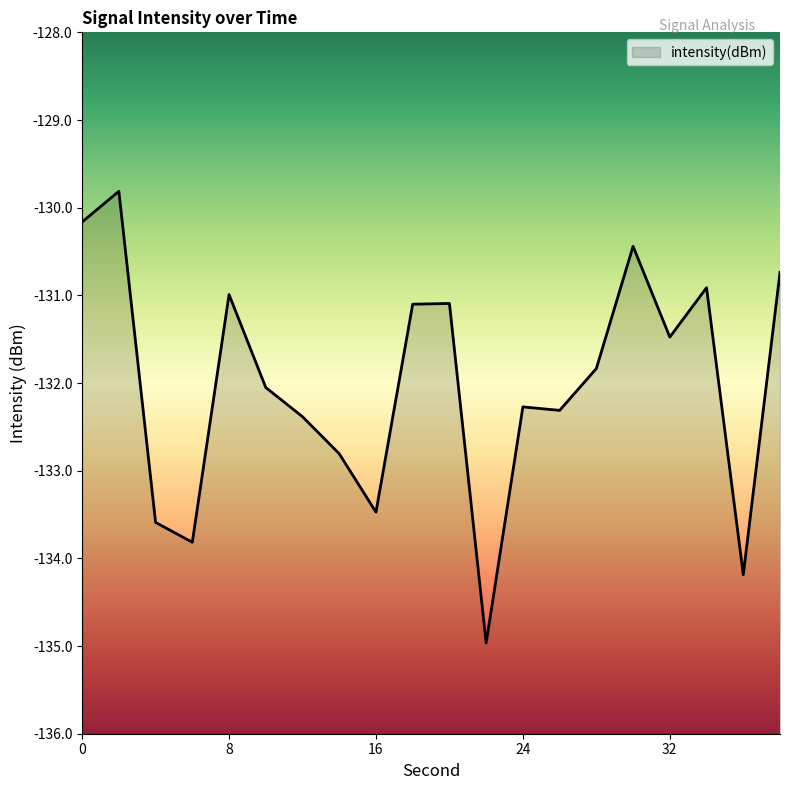

Reading left to right, transcribe all the data shown in this chart.

-130.2	-129.8	-133.6	-133.8	-131.0	-132.1	-132.4	-132.8	-133.5	-131.1	-131.1	-135.0	-132.3	-132.3	-131.8	-130.4	-131.5	-130.9	-134.2	-130.7